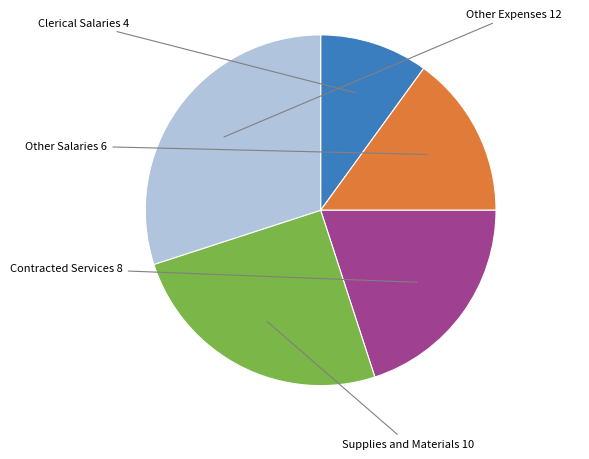

Is there any slice that represents more than half of the pie?

No